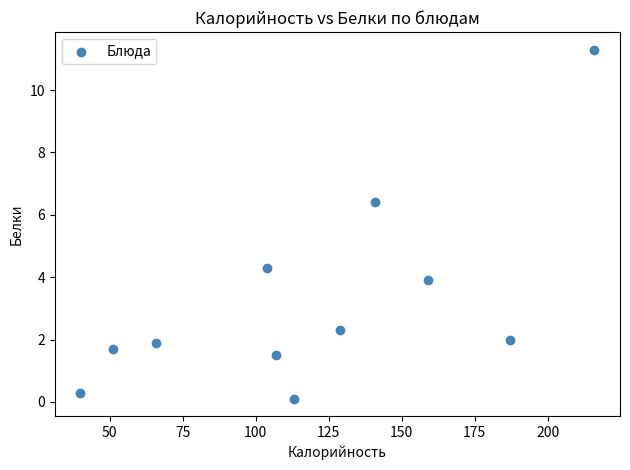

What is the average Y value?

3.2